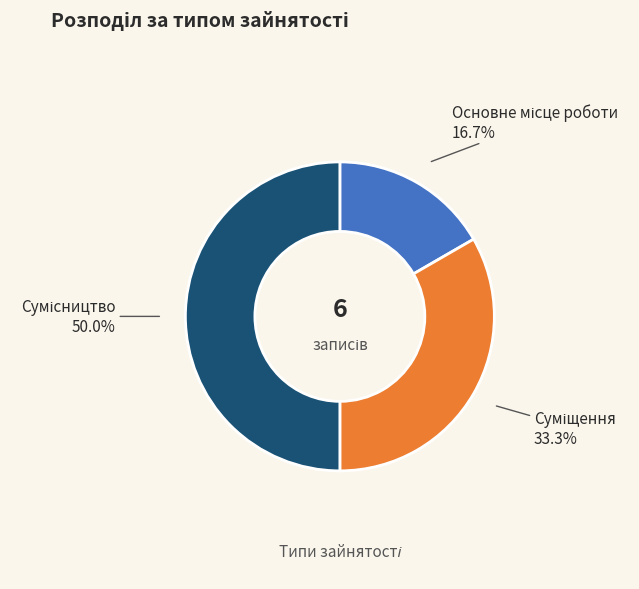

Does Сумісництво represent more than half of the total?

No